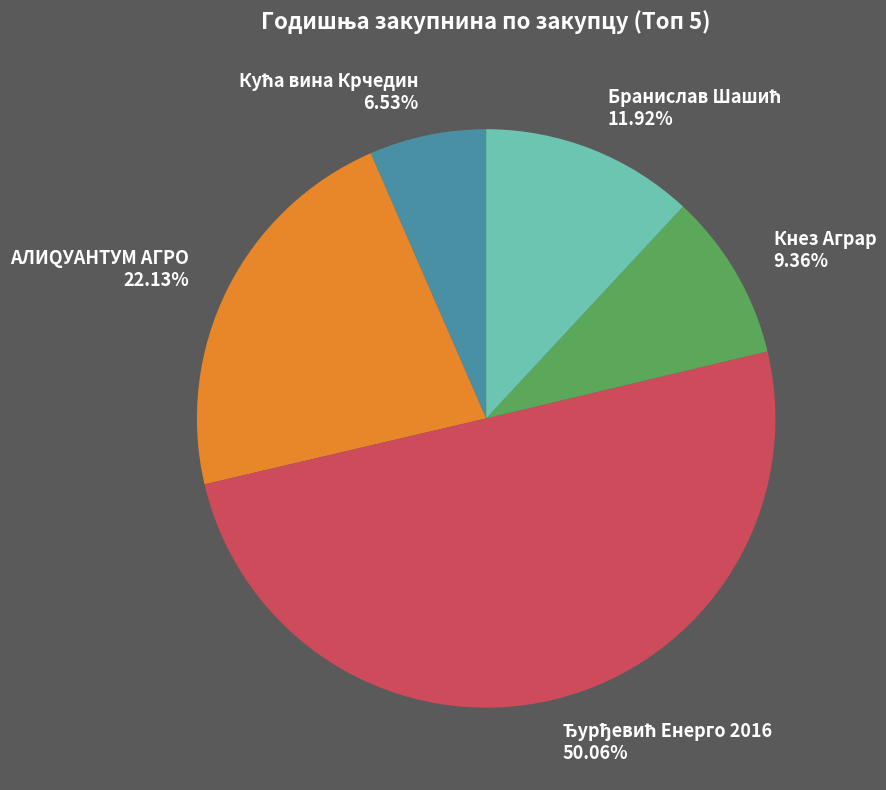

Is АЛИQУАНТУМ АГРО 22.13% the majority of the pie?

No